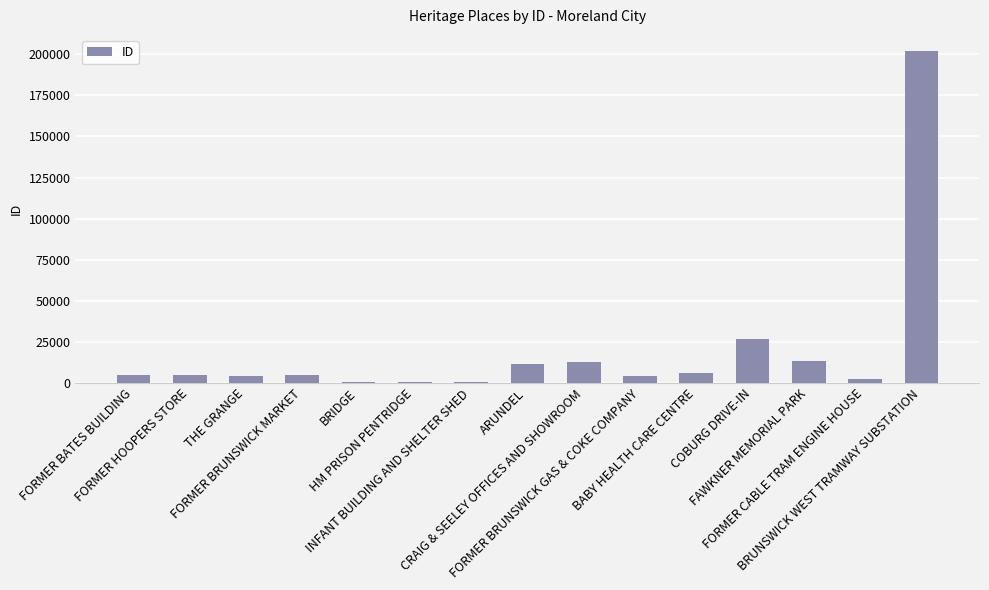

The value at COBURG DRIVE-IN is 26682. True or false?

True